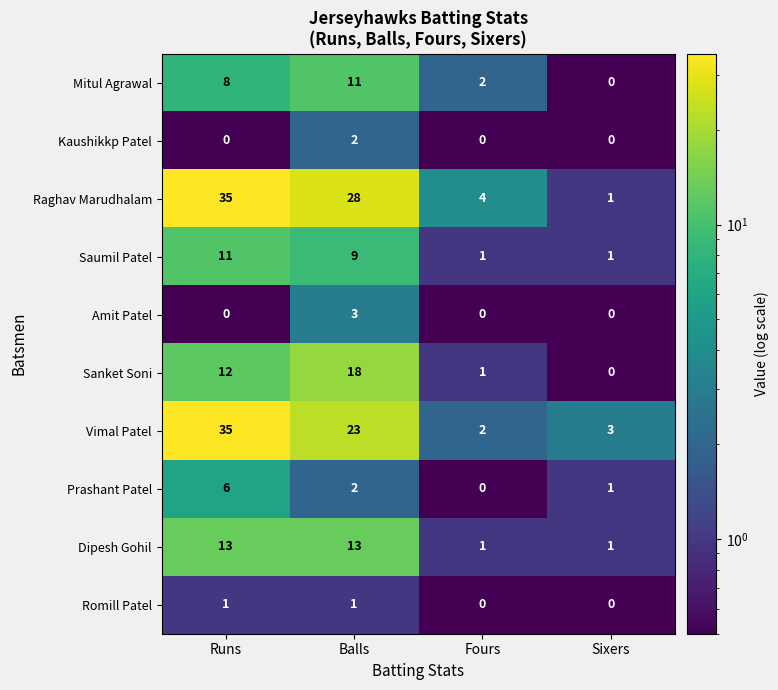

What is the difference between the Vimal Patel values at Runs and Sixers?

32